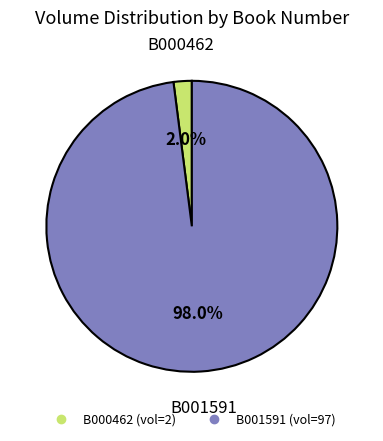

To the nearest percent, what is the difference between the largest and smallest slice percentages?

96%